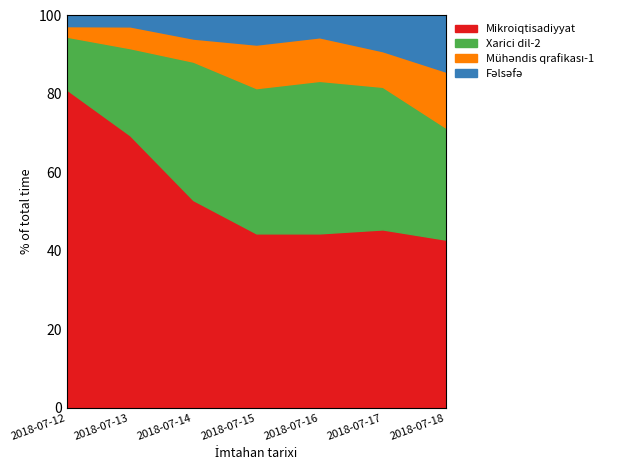

True or false: Xarici dil-2 has more than 2 interior local peaks.

False